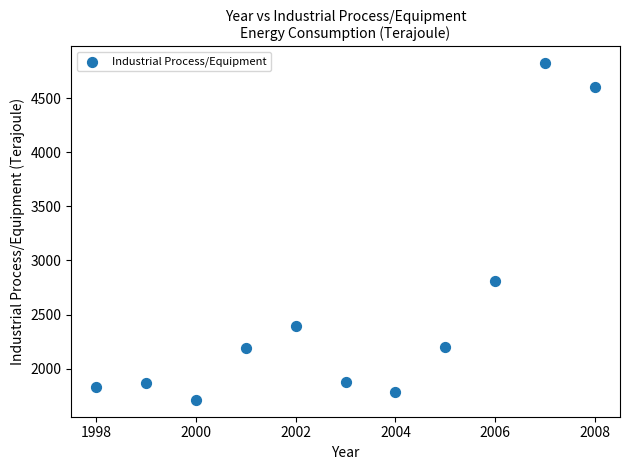

What Y value in the scatter plot is closest to 3266?

2808